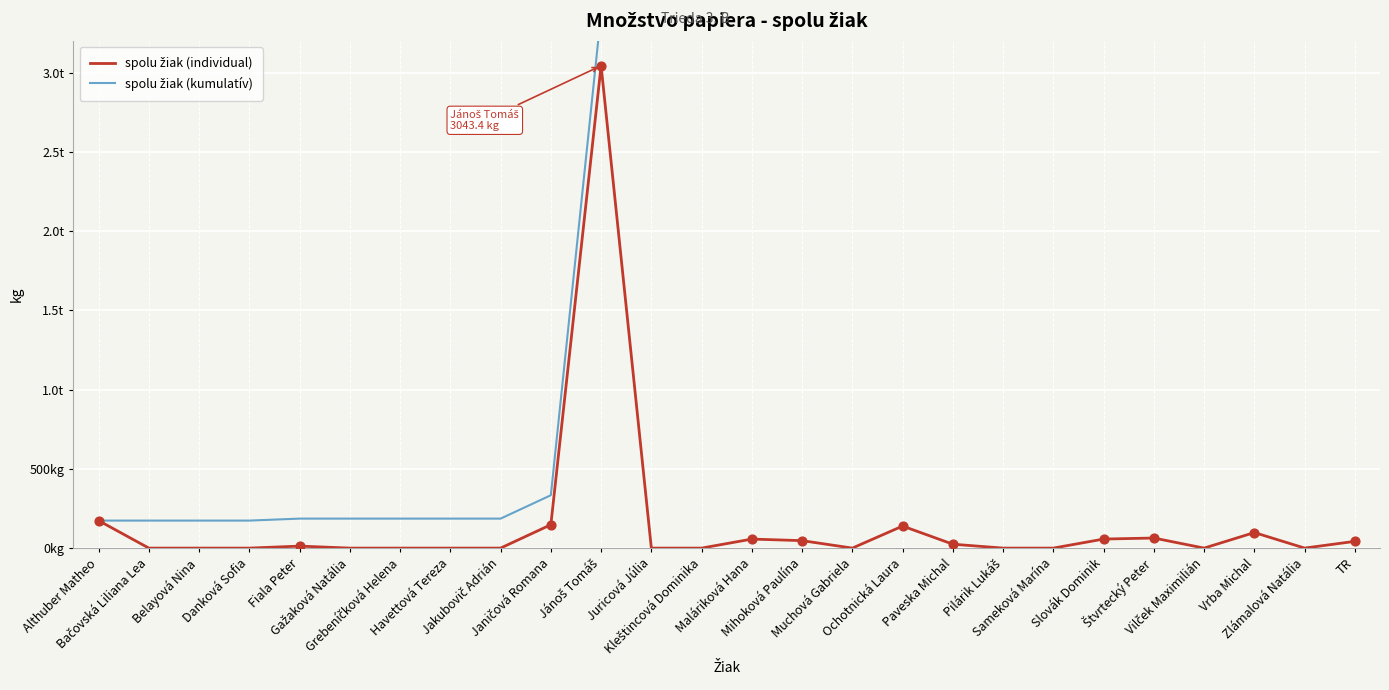

Which series has the largest Y range (max minus min)?

spolu žiak (kumulatív)